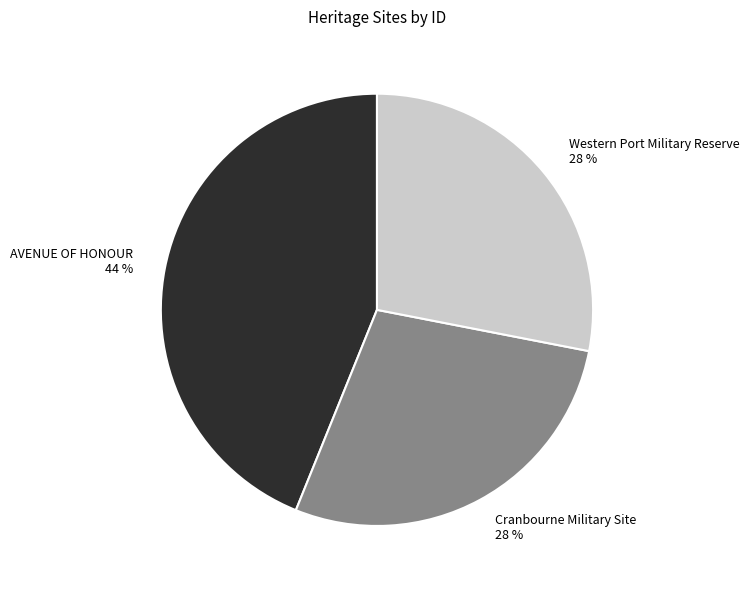

To the nearest percent, what is the combined percentage of Western Port Military Reserve and Cranbourne Military Site?

56%